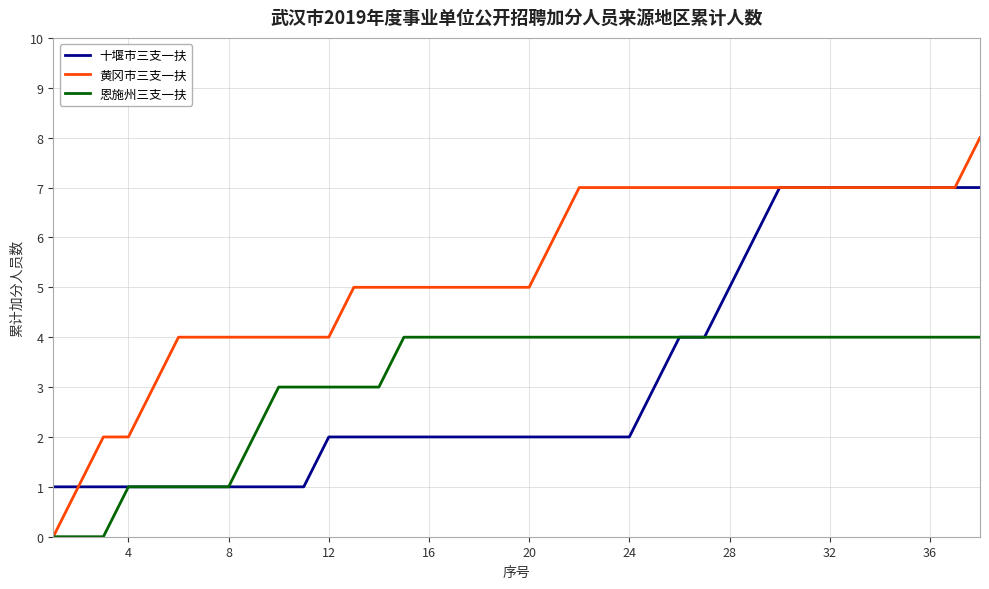

List the series in order of their peak value, lowest first.

恩施州三支一扶, 十堰市三支一扶, 黄冈市三支一扶